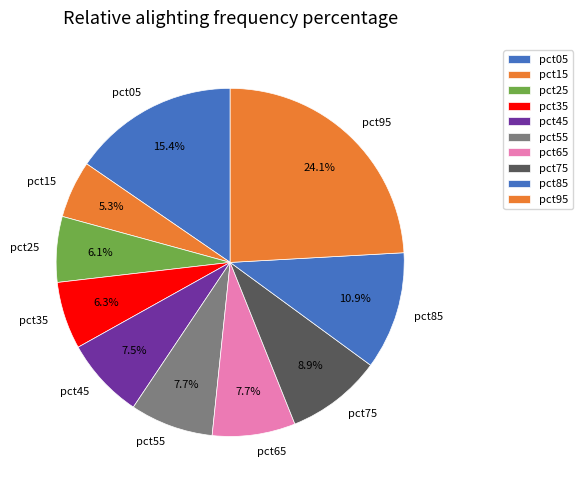

Do pct75 and pct85 together represent more than half of the pie?

No